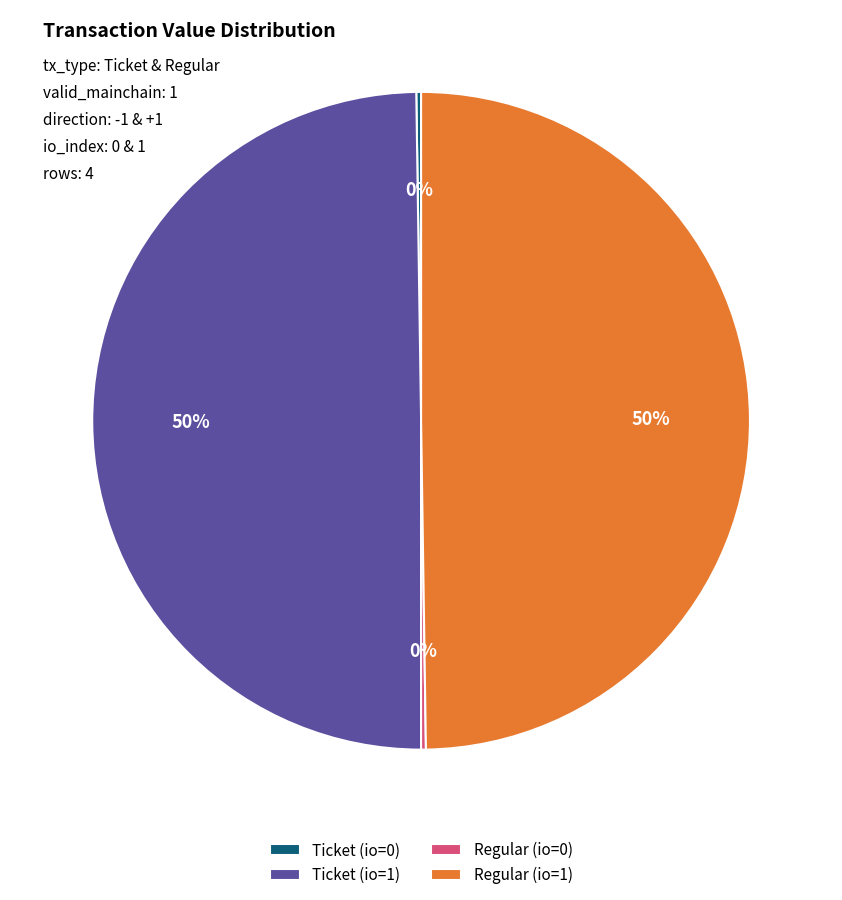

The Regular (io=1) slice represents 50% of the pie. True or false?

True